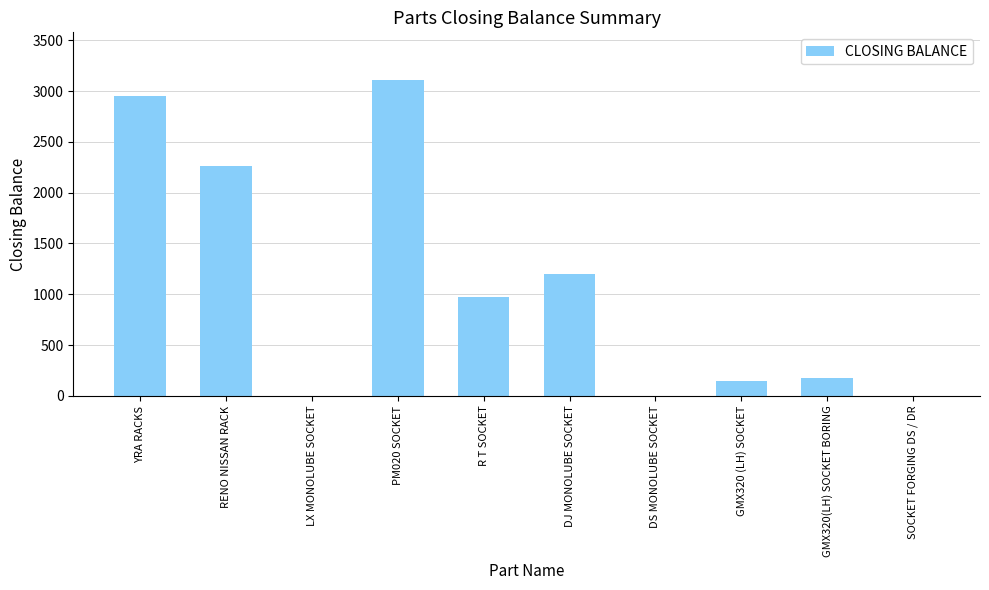

The value at RENO NISSAN RACK is 2258. True or false?

True